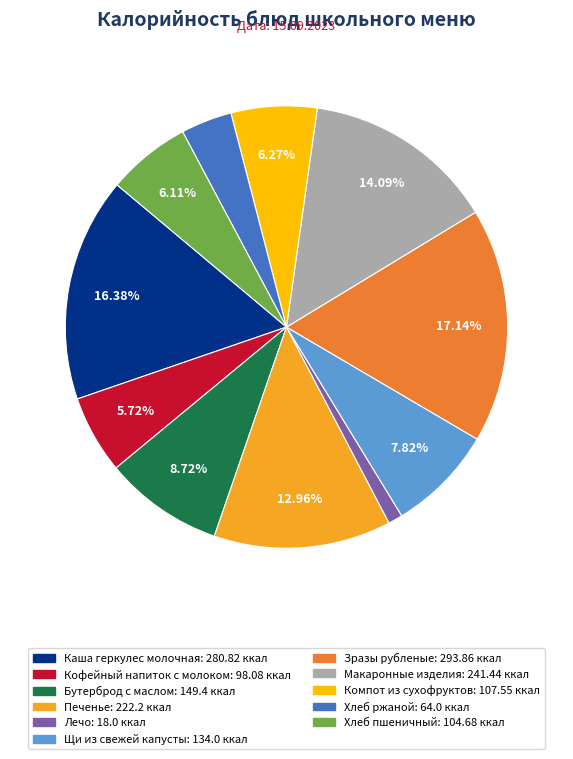

What is the largest slice in the pie chart?

Зразы рубленые